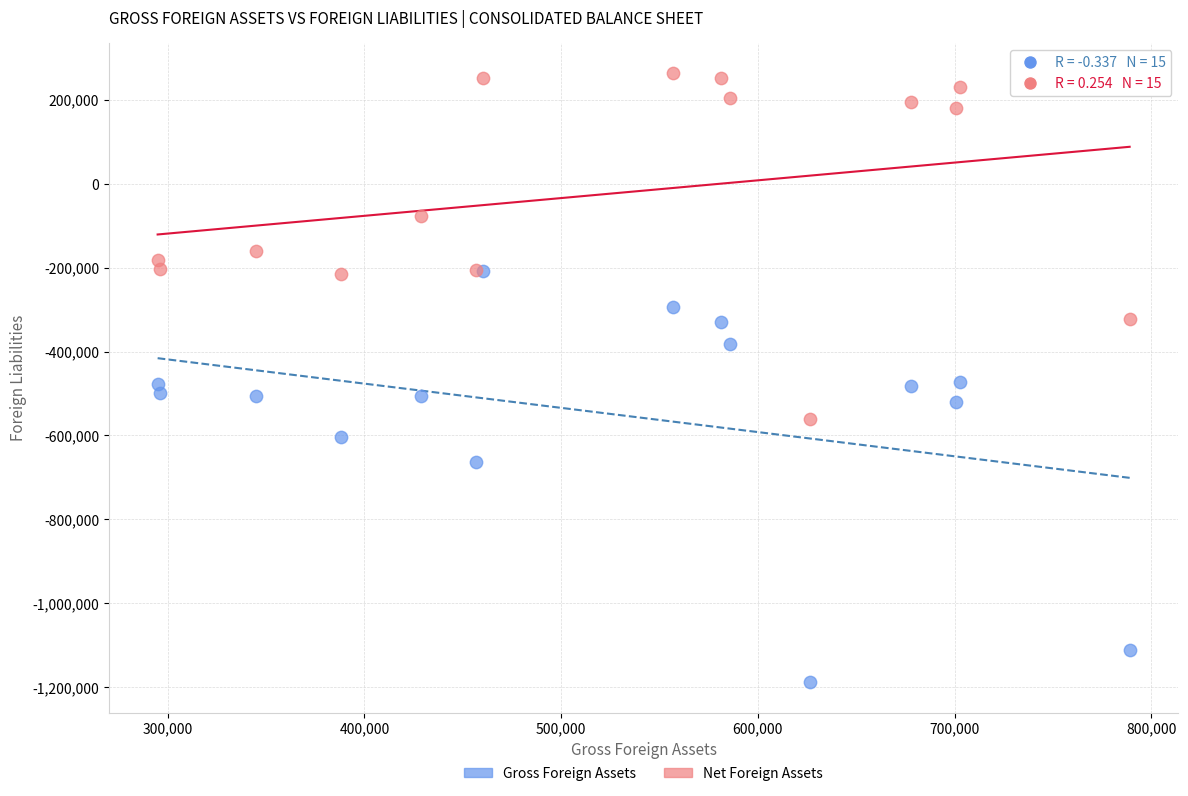

What are all the series names shown in the legend?

Gross Foreign Assets, Net Foreign Assets